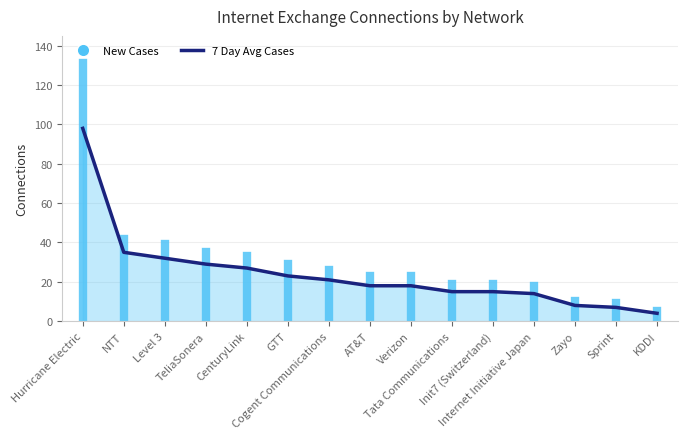

What is the ratio of the value at Zayo to the value at TeliaSonera?

0.3